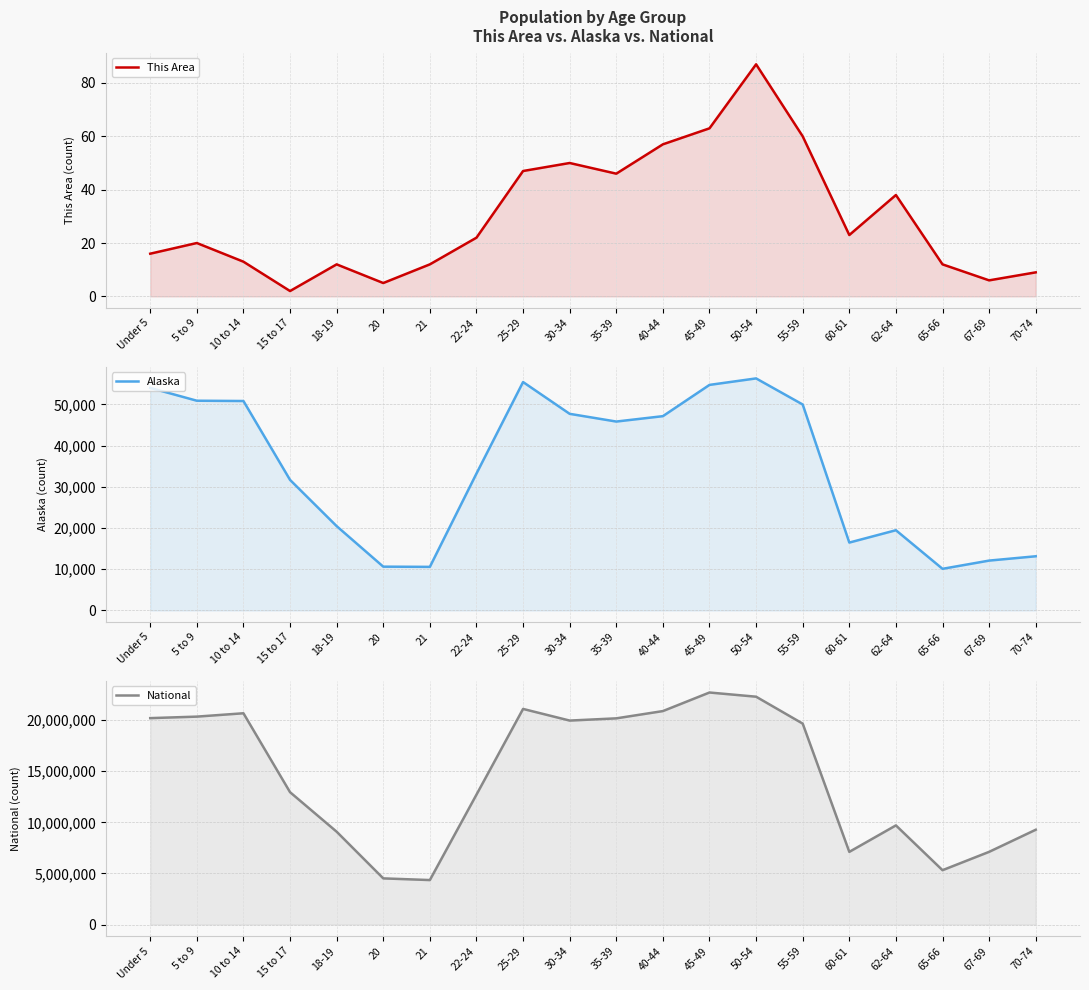

Rank the series by their maximum value, from highest to lowest.

National, Alaska, This Area